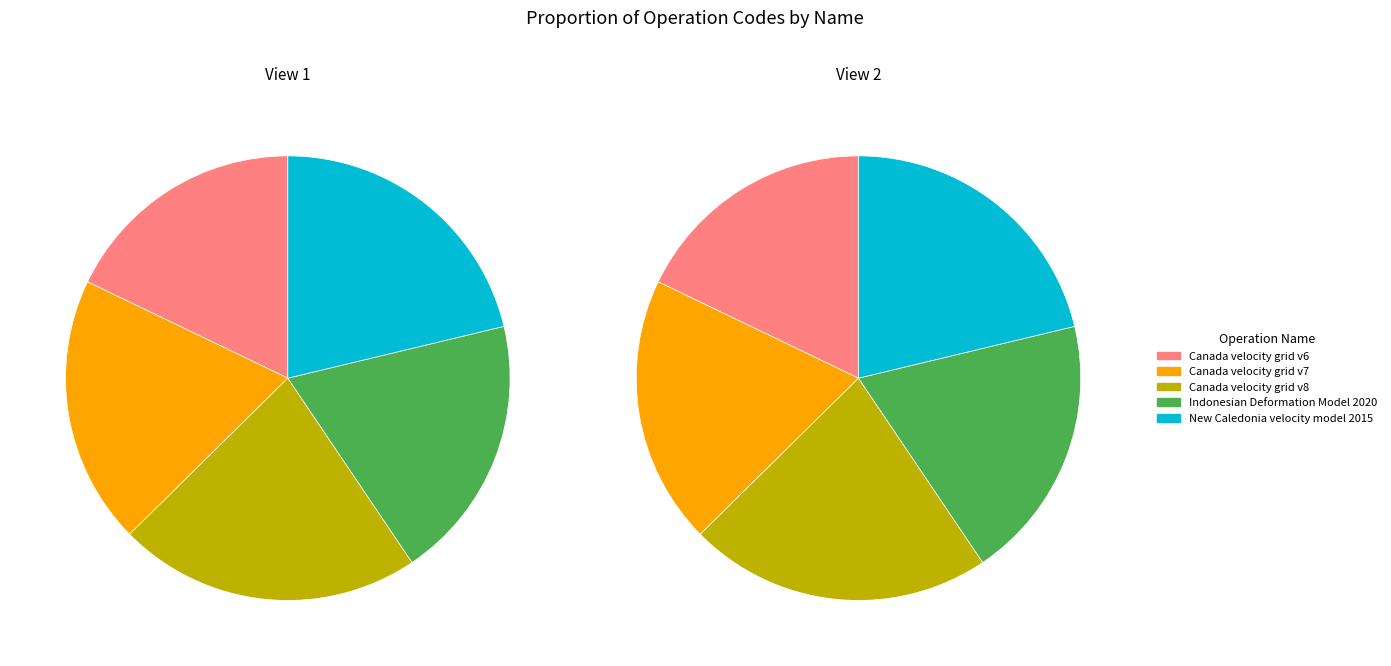

Combined, do New Caledonia velocity model 2015 and Canada velocity grid v7 account for over 50%?

No